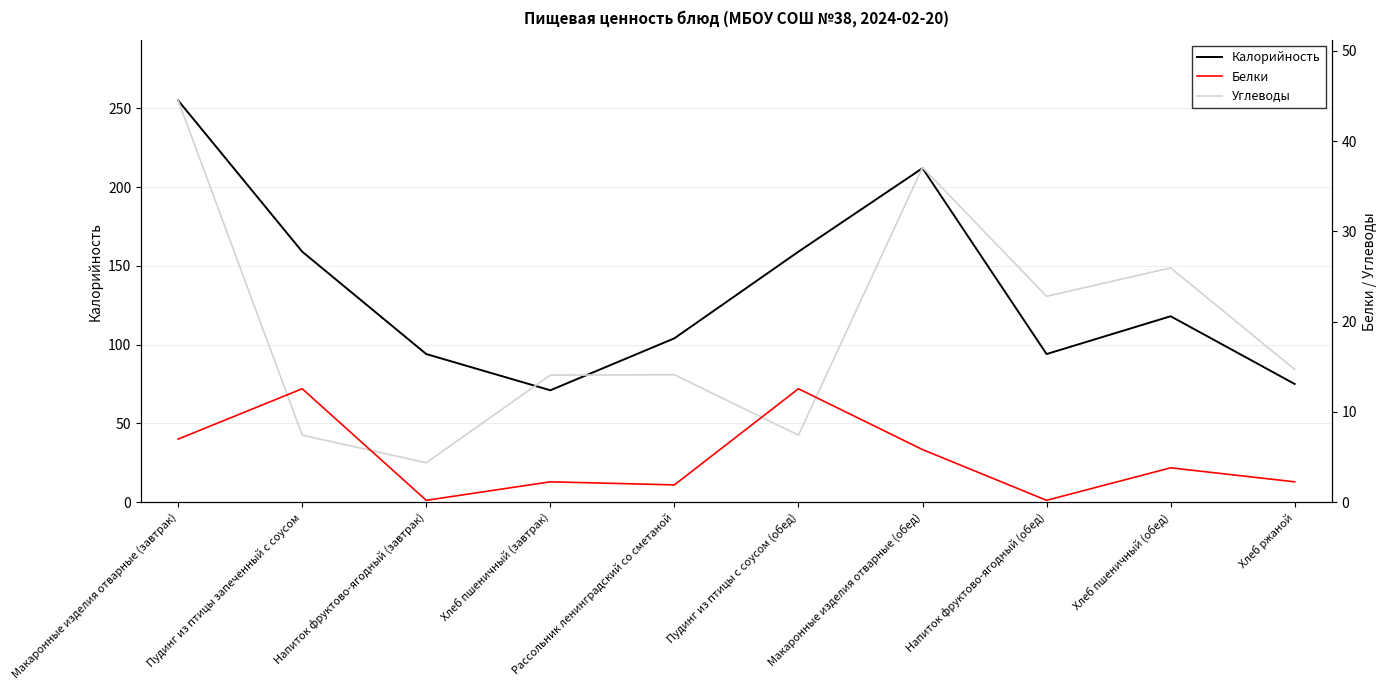

Which series has the largest total across all categories?

Калорийность